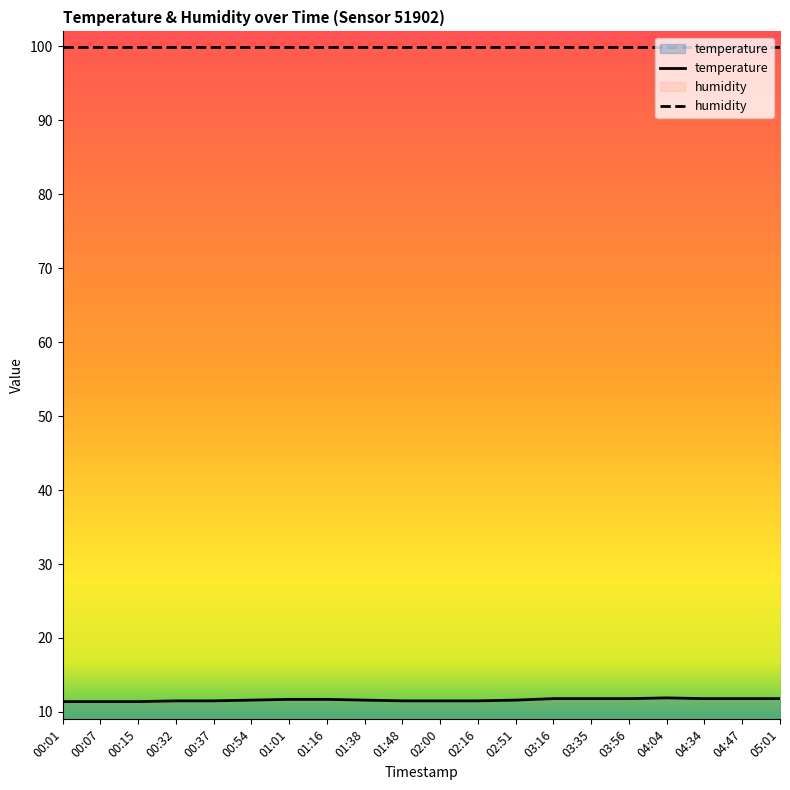

Approximately how many times larger is the value at 04:04 compared to 03:16?

1.0